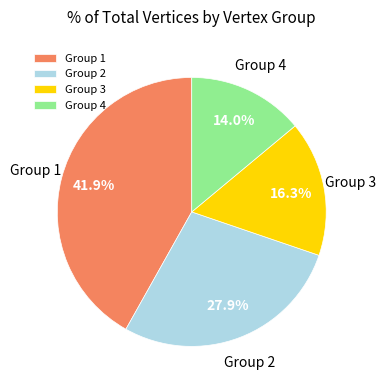

What is the ratio of the value at Group 1 to the value at Group 2?

1.5